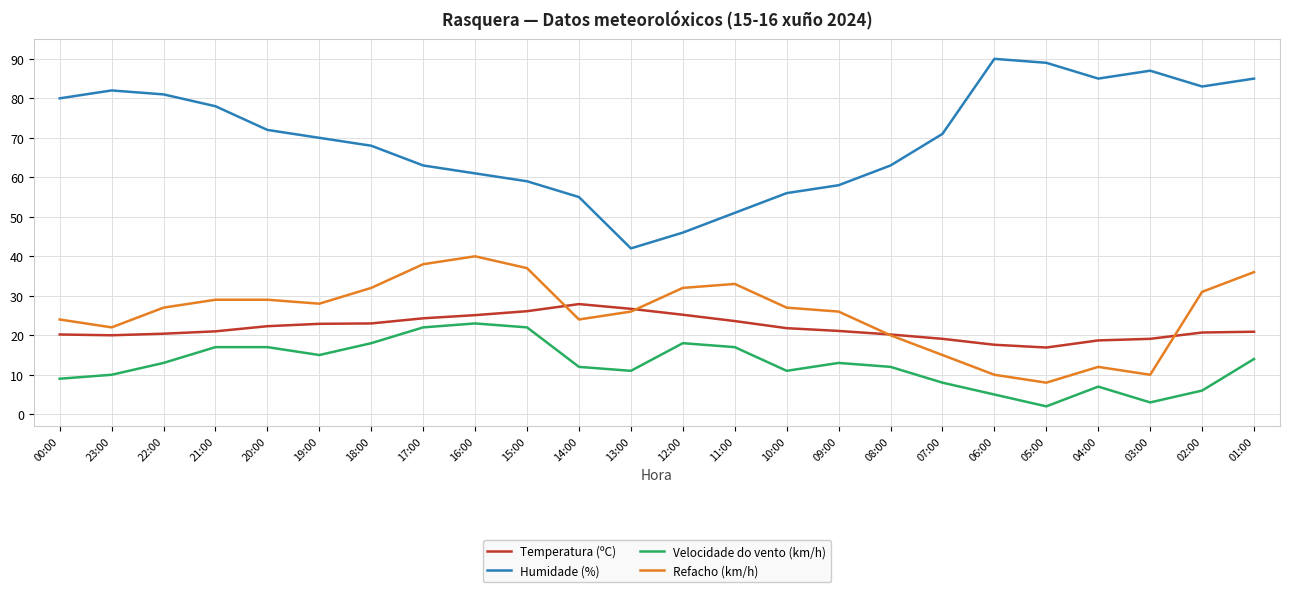

Does the chart have visible grid lines?

Yes